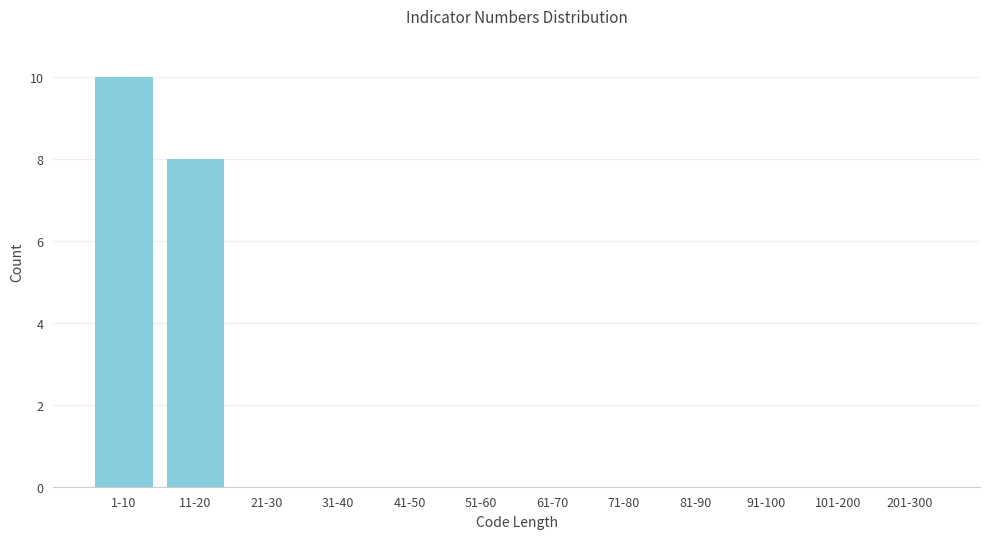

Reading left to right, extract all data points from this chart.

1-10=10	11-20=8	21-30=0	31-40=0	41-50=0	51-60=0	61-70=0	71-80=0	81-90=0	91-100=0	101-200=0	201-300=0